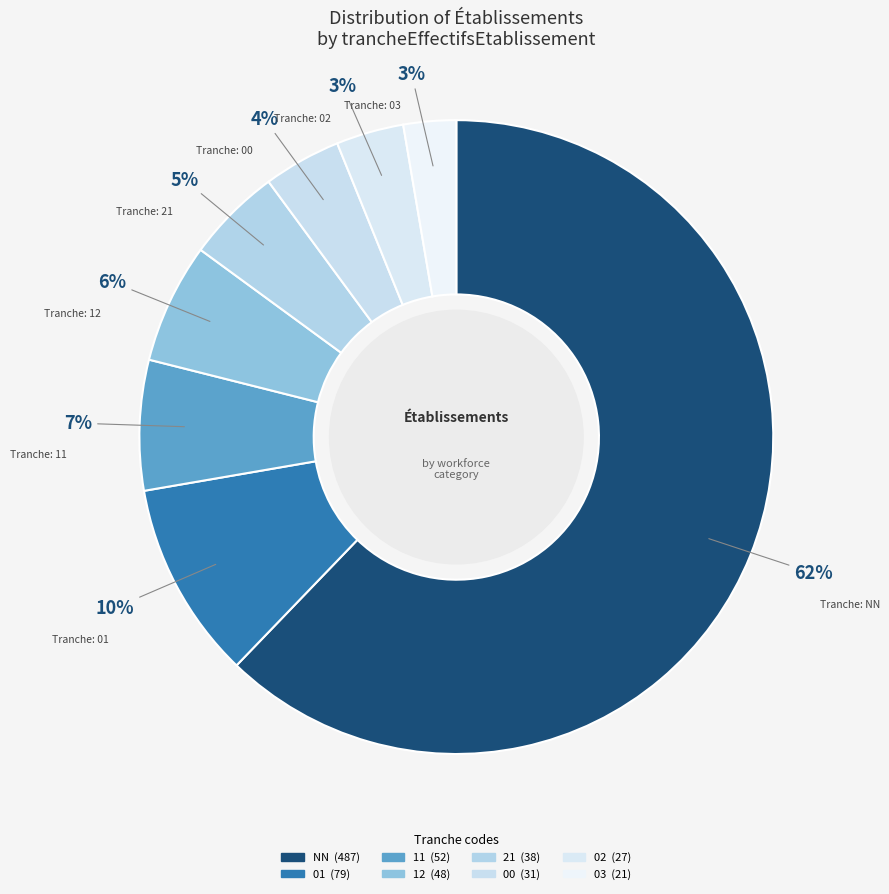

Which category has the smallest portion of the pie?

03